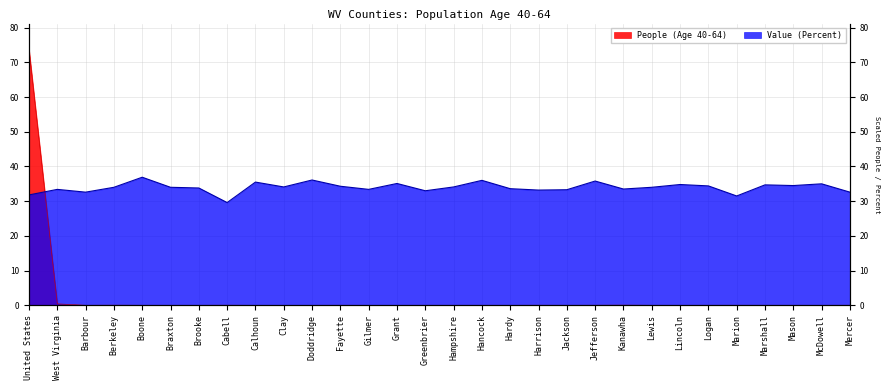

Does the chart have visible grid lines?

Yes